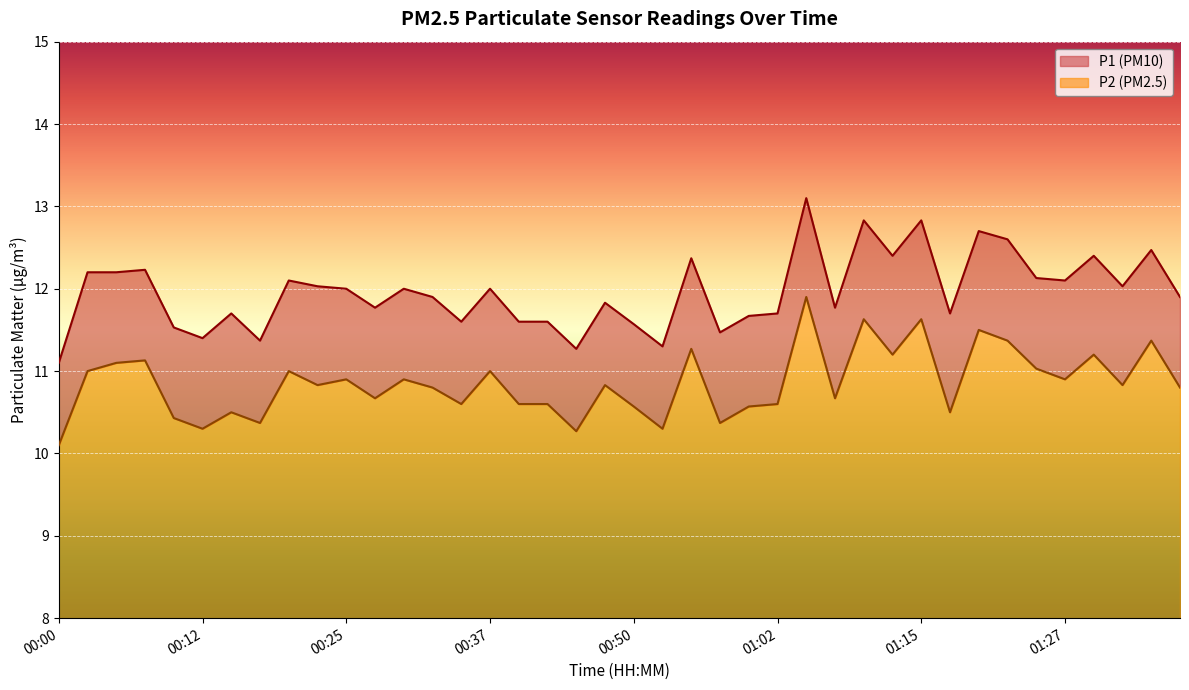

What is the difference between the P2 values at 00:57 and 00:05?

0.7